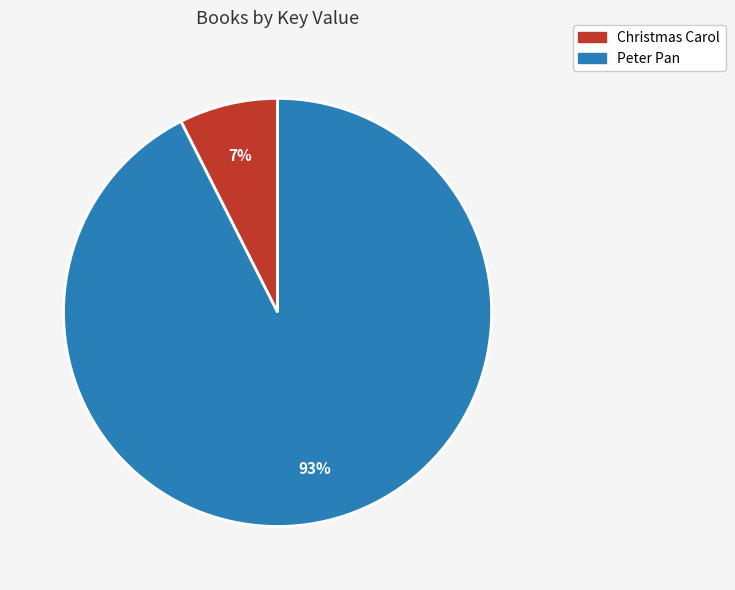

How many slices are in this pie chart?

2